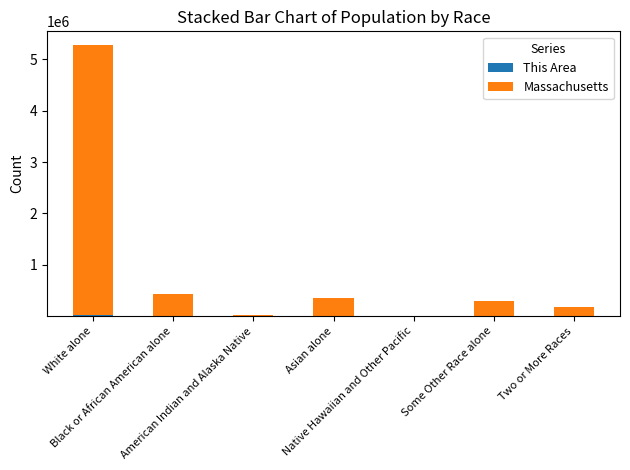

What is the difference between the maximum and minimum values in the This Area series?

17776